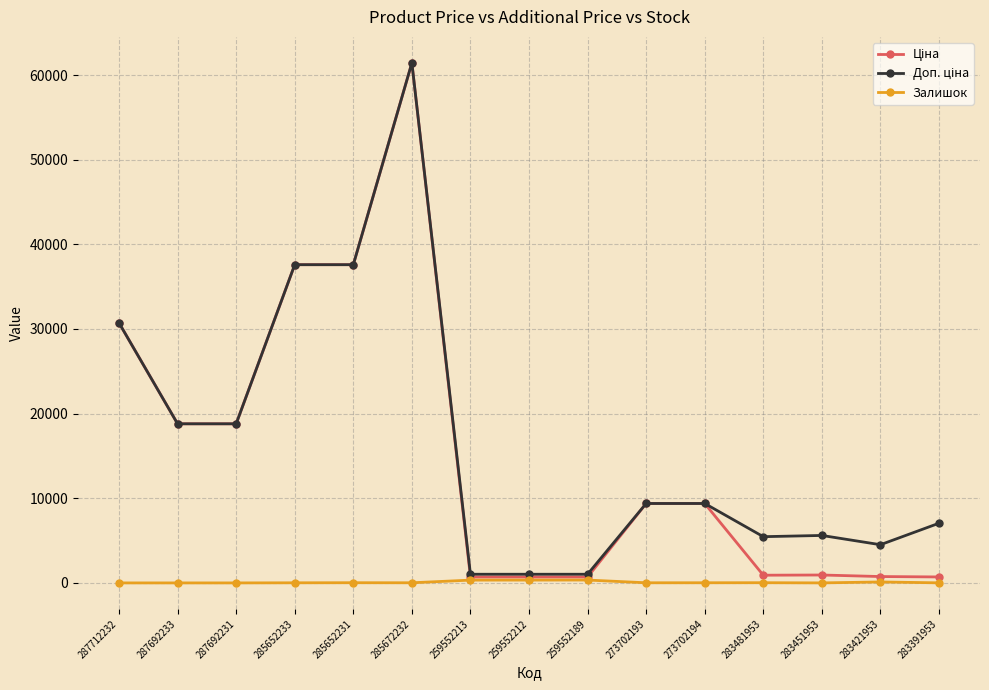

True or false: Залишок has a value of 330.0 at 259552213.

True